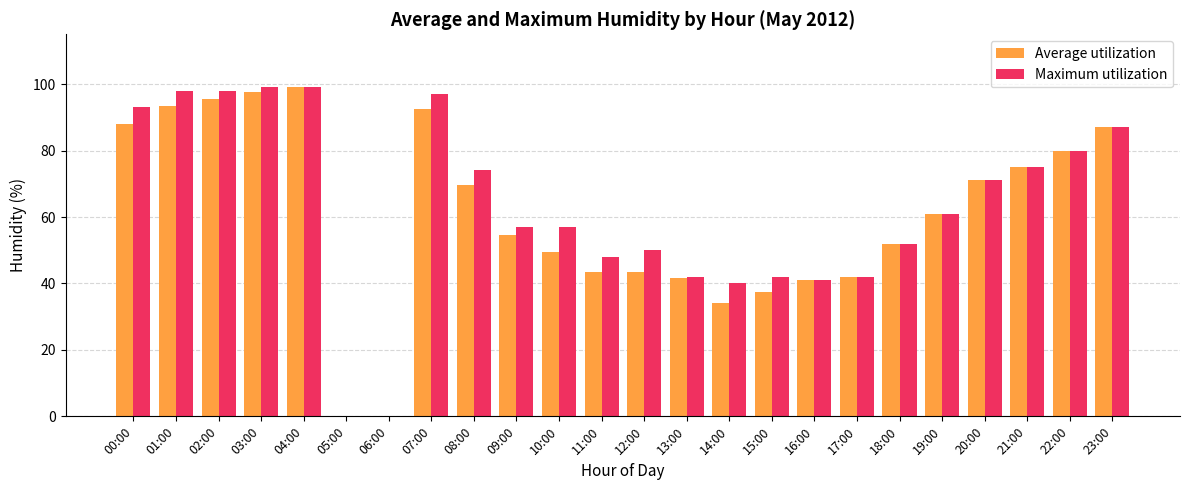

The Maximum utilization series shows -46.5 at 06:00. True or false?

False